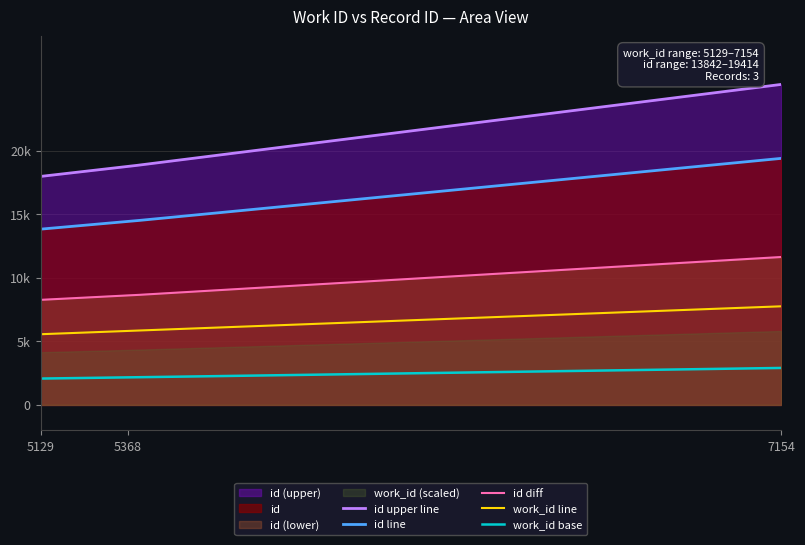

At which label is work_id closest to 6141?

5368